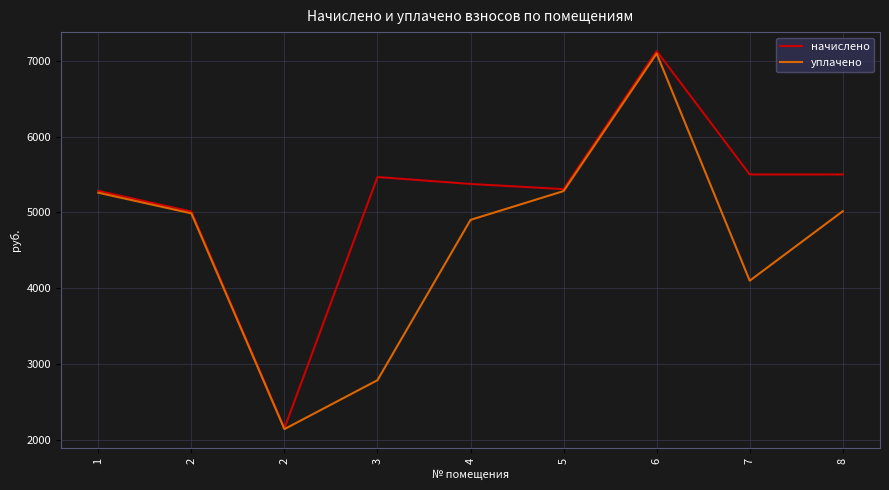

Is this an area chart (filled region under the line)?

No